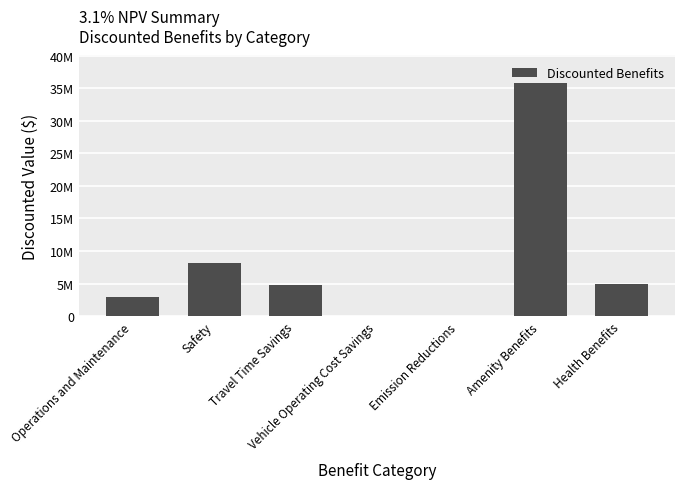

List the labels in order of value, smallest first.

Vehicle Operating Cost Savings, Emission Reductions, Operations and Maintenance, Travel Time Savings, Health Benefits, Safety, Amenity Benefits